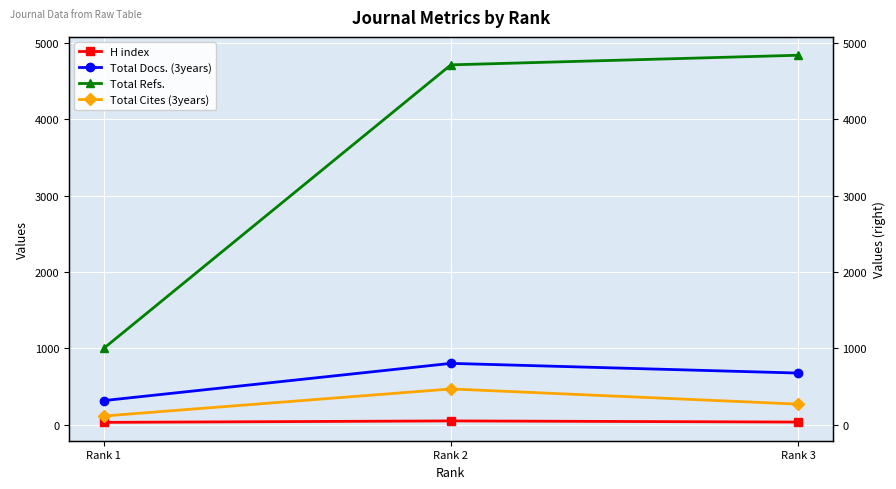

How many distinct data groups are displayed?

4